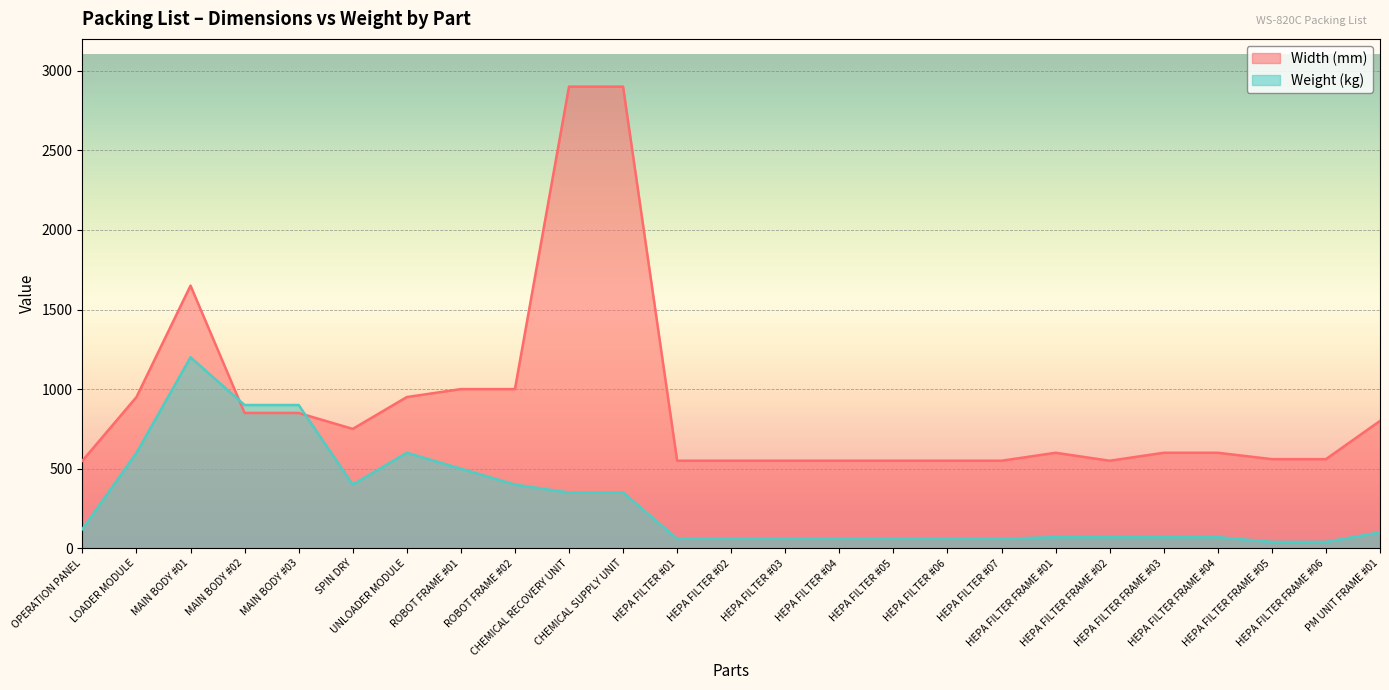

How many times do Weight (kg) and Width (mm) cross each other?

2